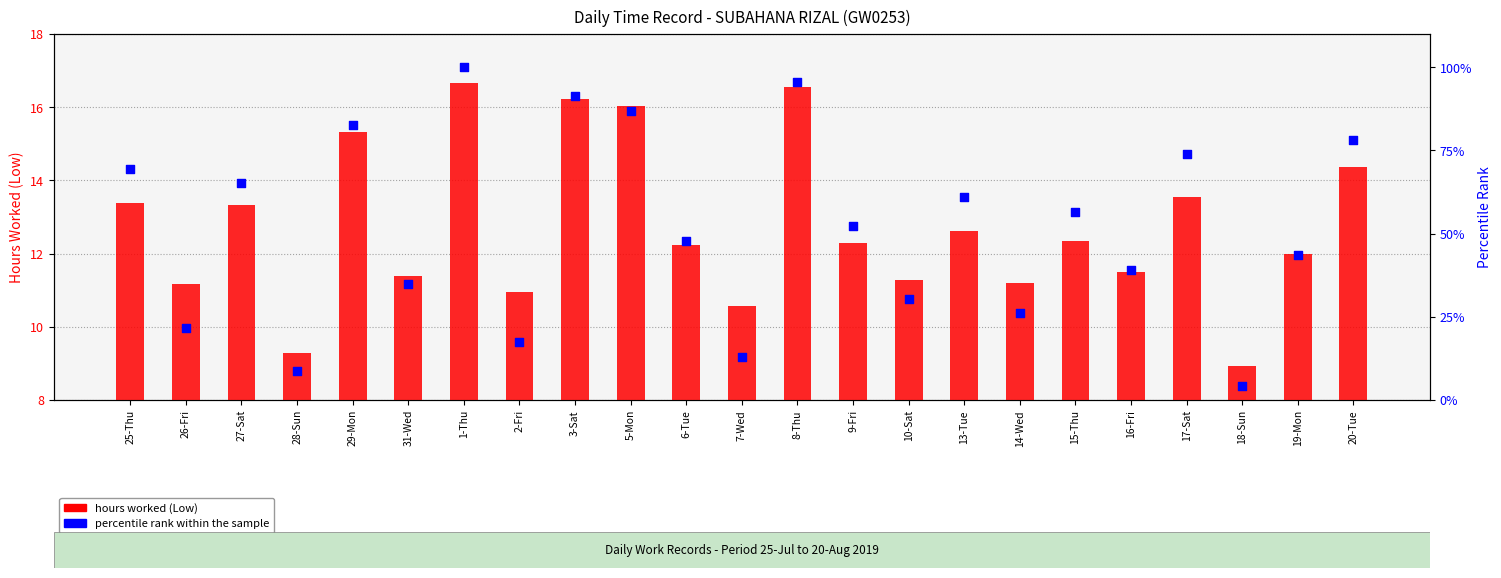

Which series reaches the minimum Y coordinate?

percentile rank within the sample